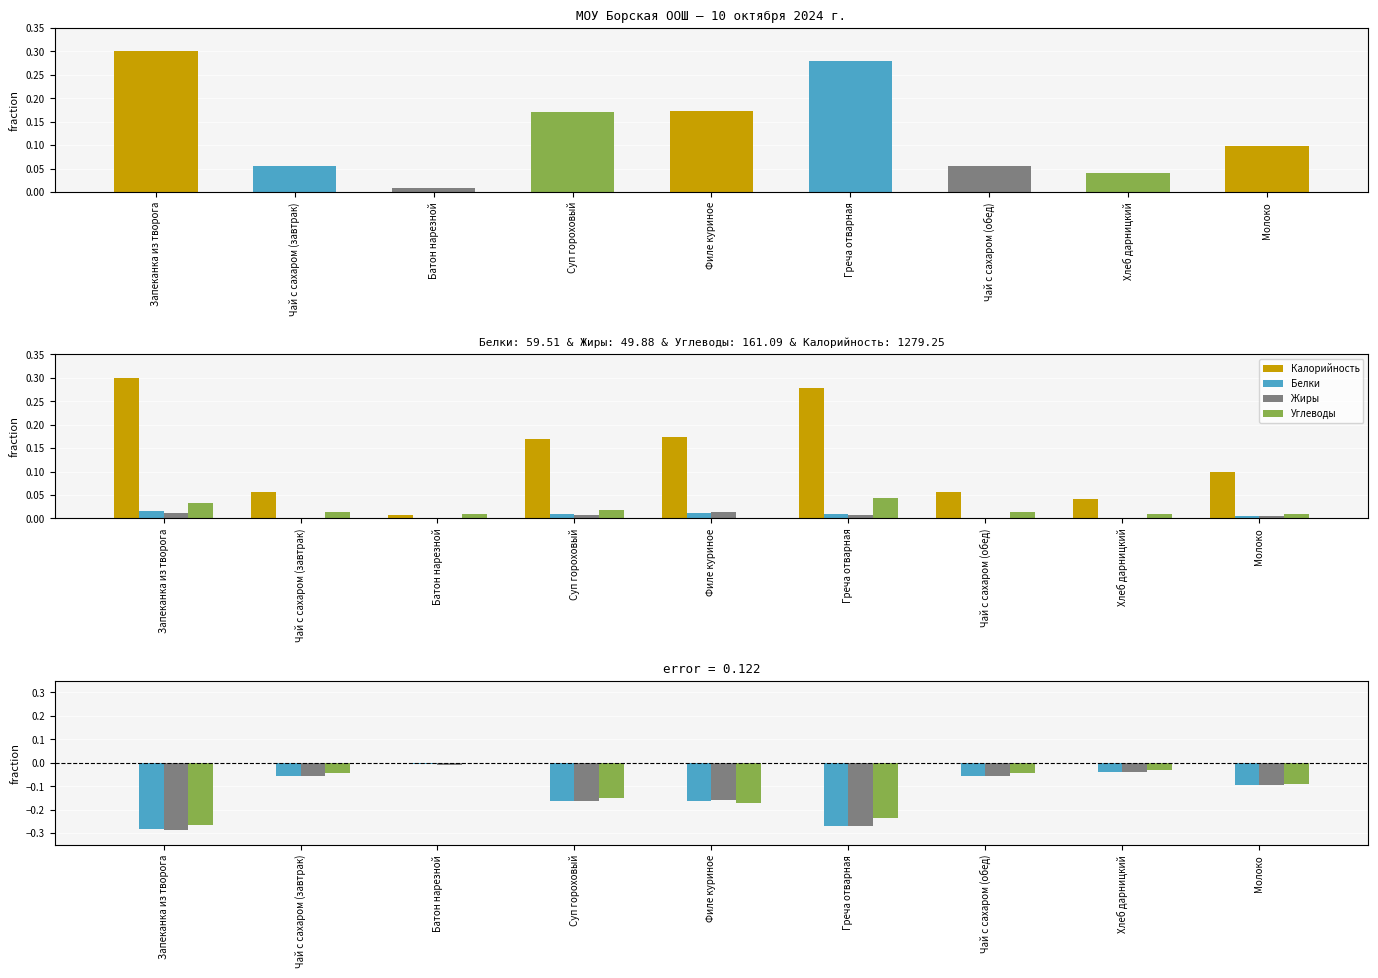

What is the label of the 5th bar from the left?

Филе куриное